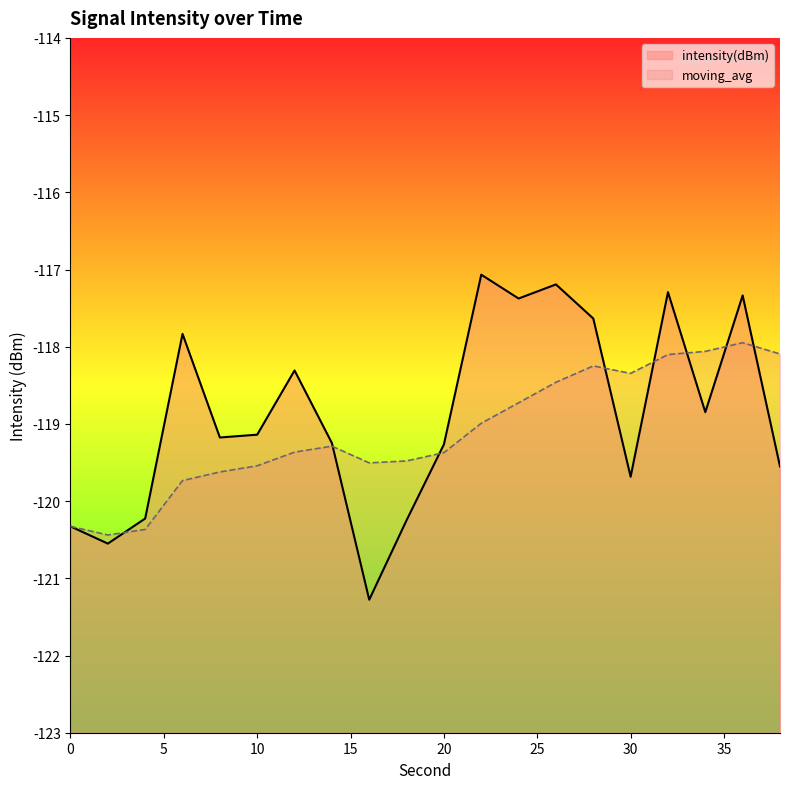

What is the total value across all series at 28?

-235.9